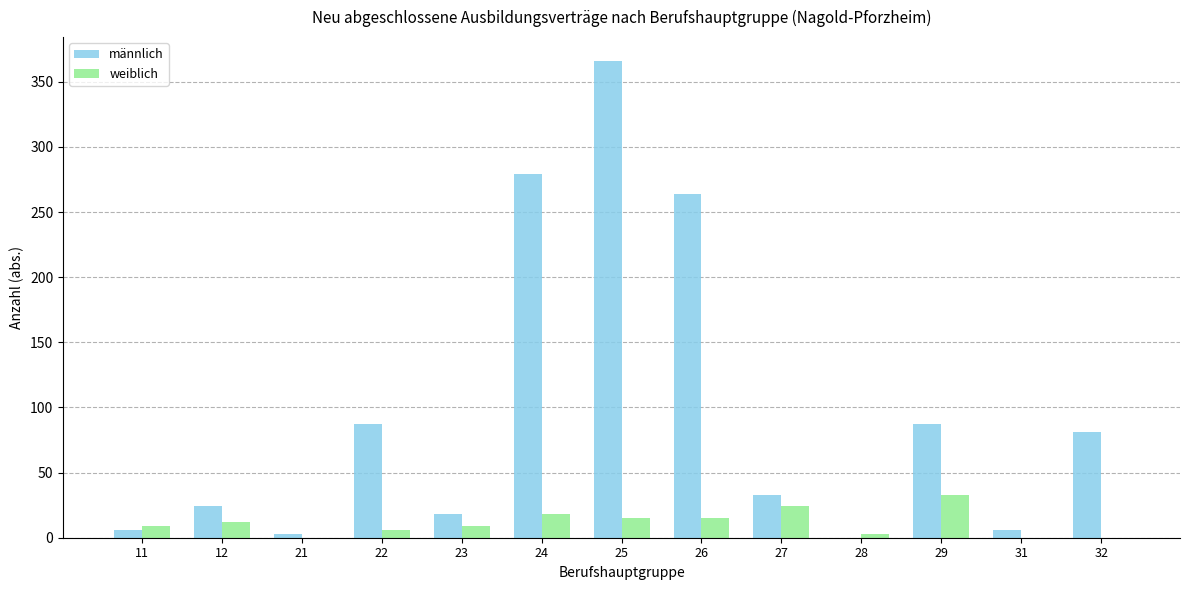

What is the sum of all männlich values?

1254